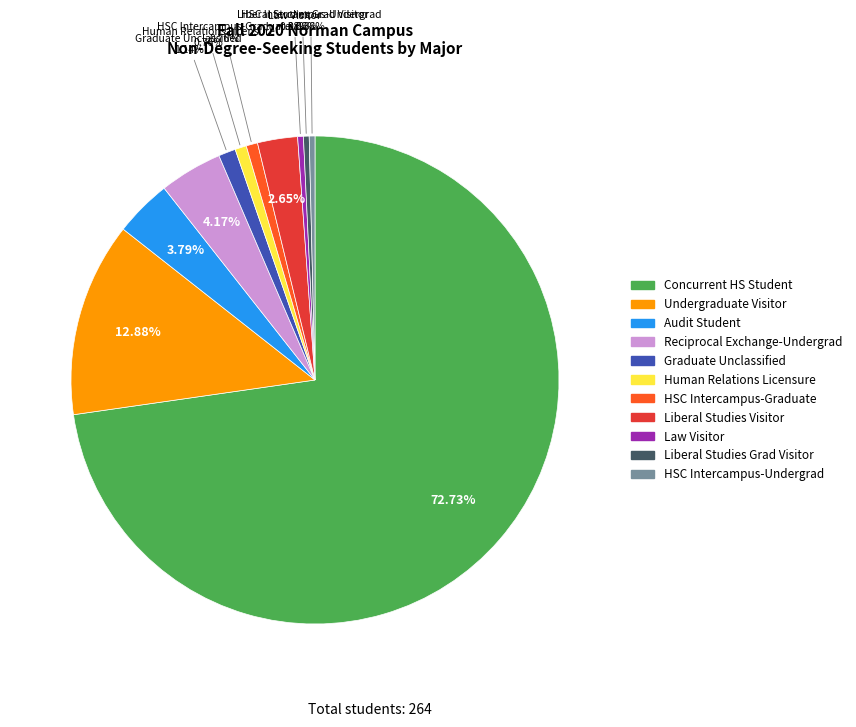

What percentage do HSC Intercampus-Graduate and Liberal Studies Grad Visitor together represent?

1.1%